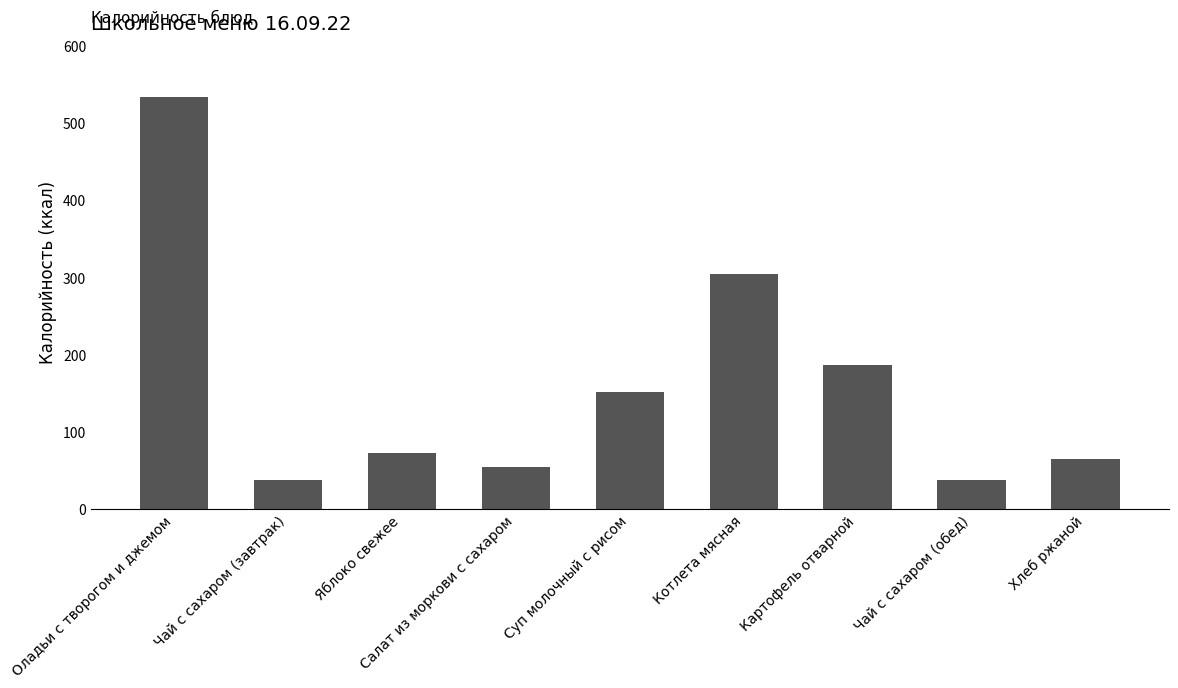

What is the average value?

160